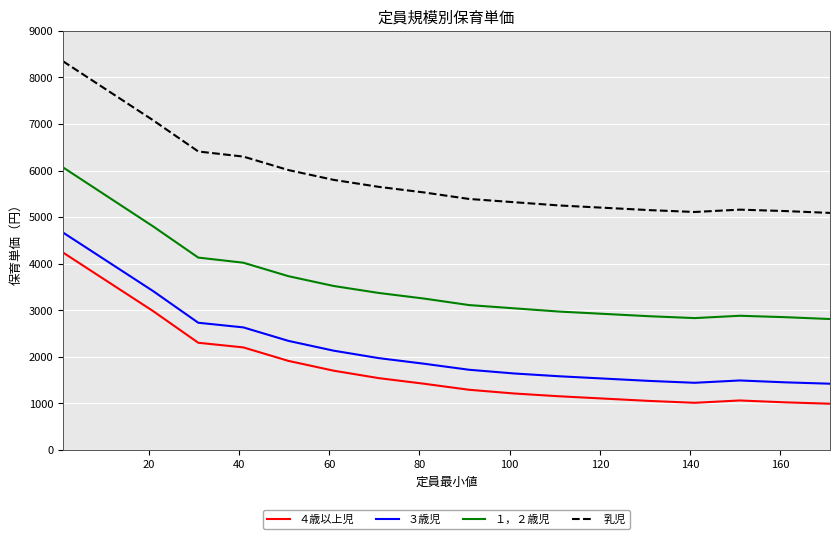

List the series in order of their peak value, lowest first.

４歳以上児, ３歳児, １，２歳児, 乳児